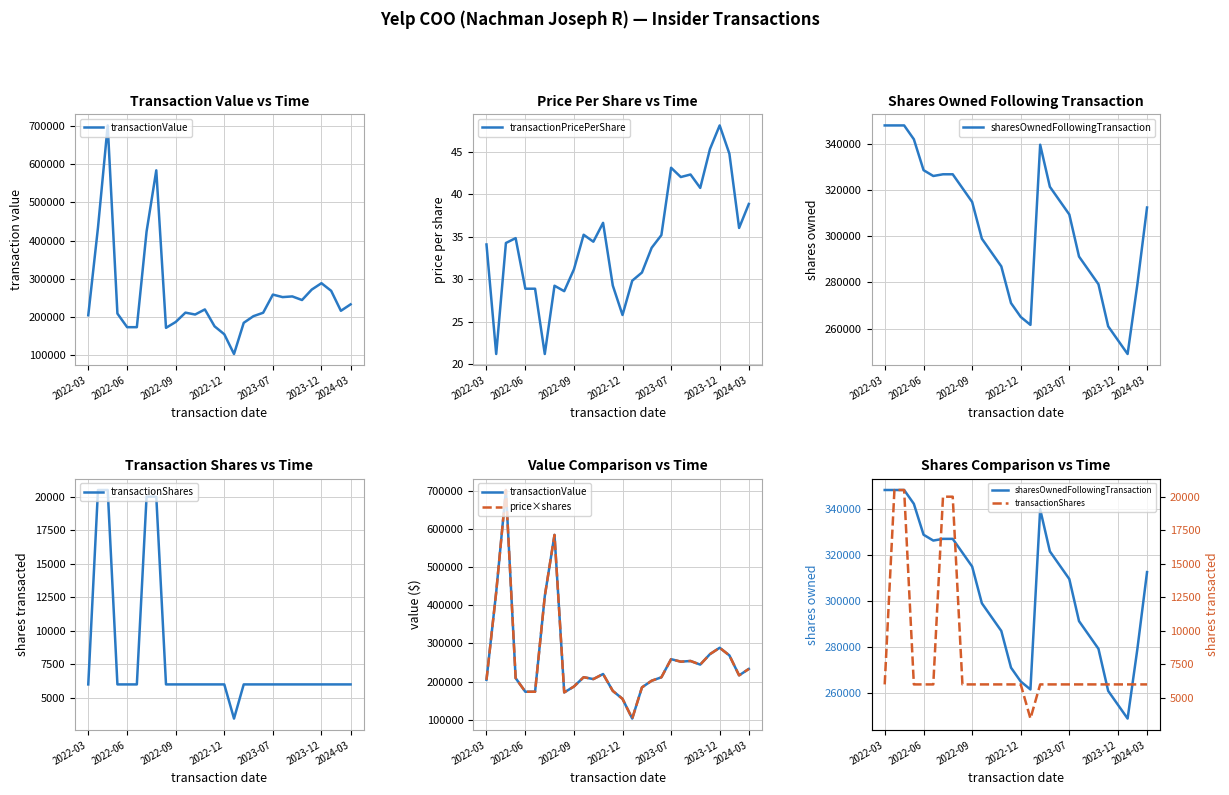

Is it true that transactionPricePerShare equals 36.6 at 12?

True